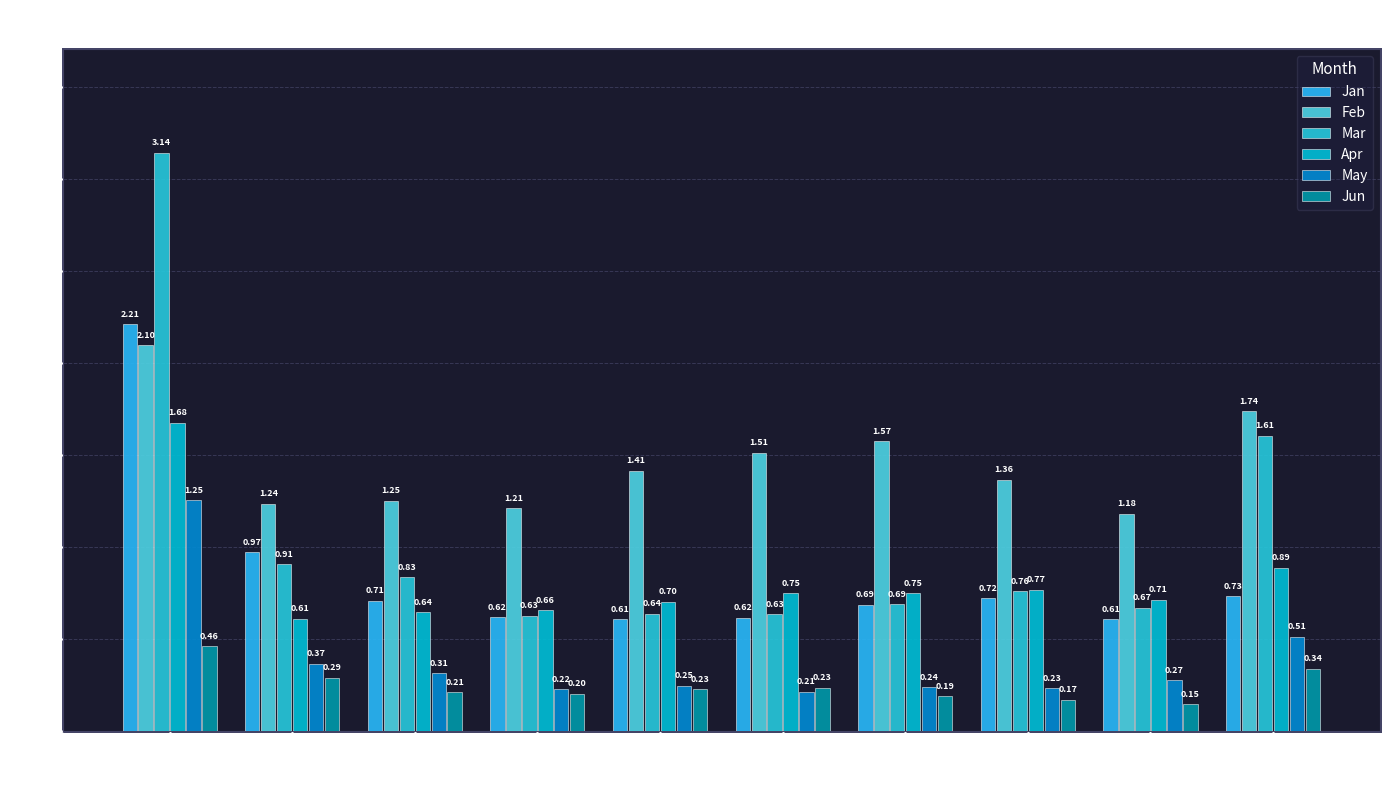

Count the number of categories in the chart.

10